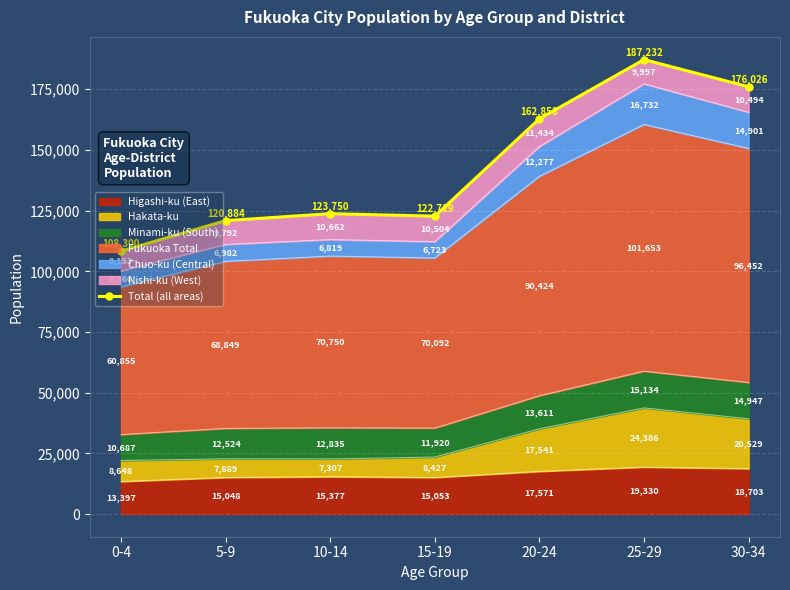

How many interior local peaks (higher than both neighbors) does the data have?

2